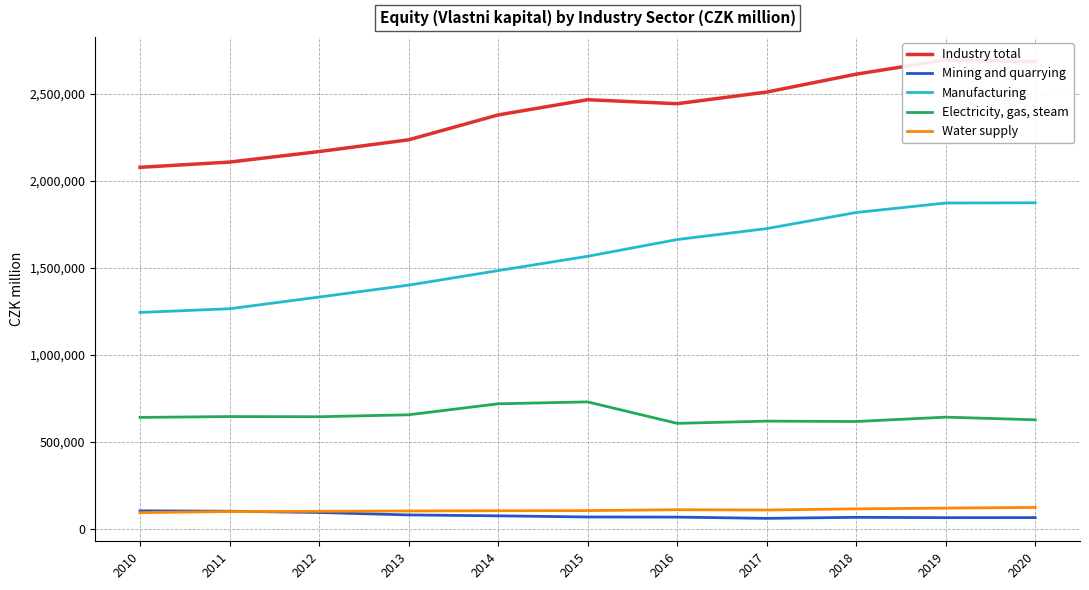

Between 2012 and 2019, which is larger?

2019